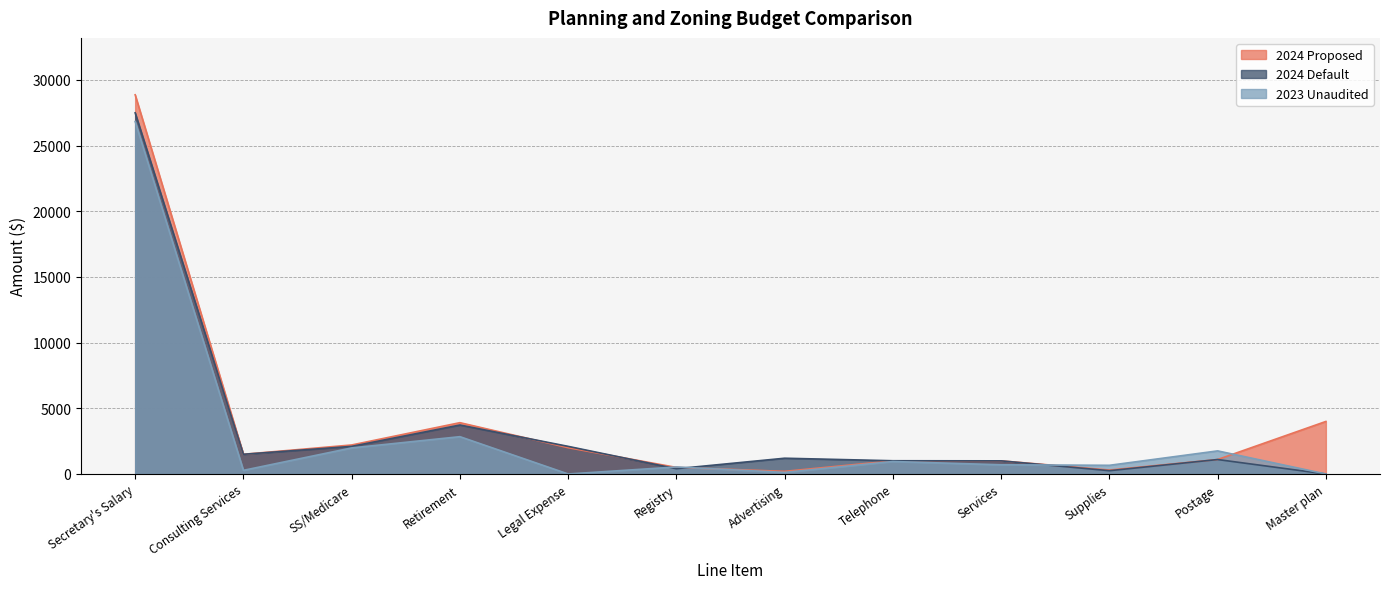

Is the value of 2024 Default at Secretary's Salary greater than the value of 2024 Proposed at Postage?

Yes